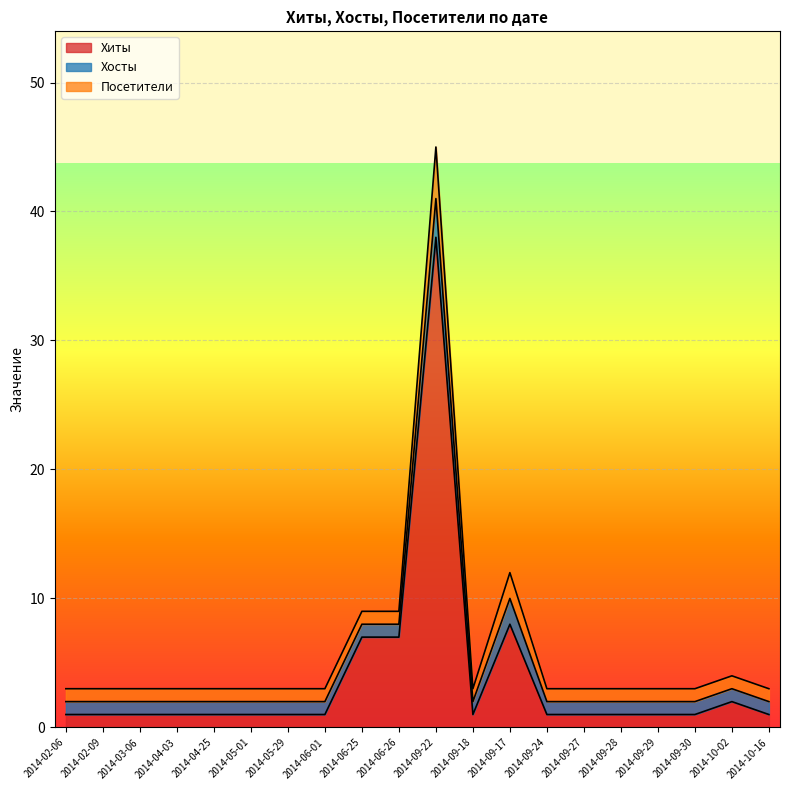

True or false: Посетители and Хиты cross at least once.

False